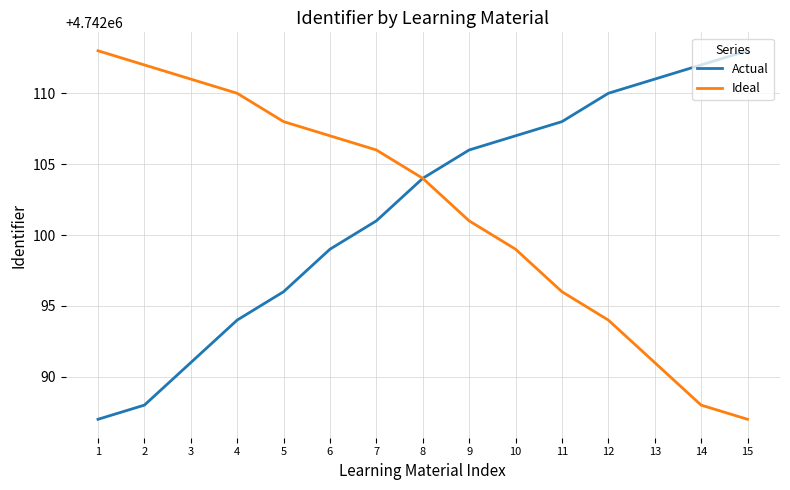

What is the total value across all series at 3?

9484202